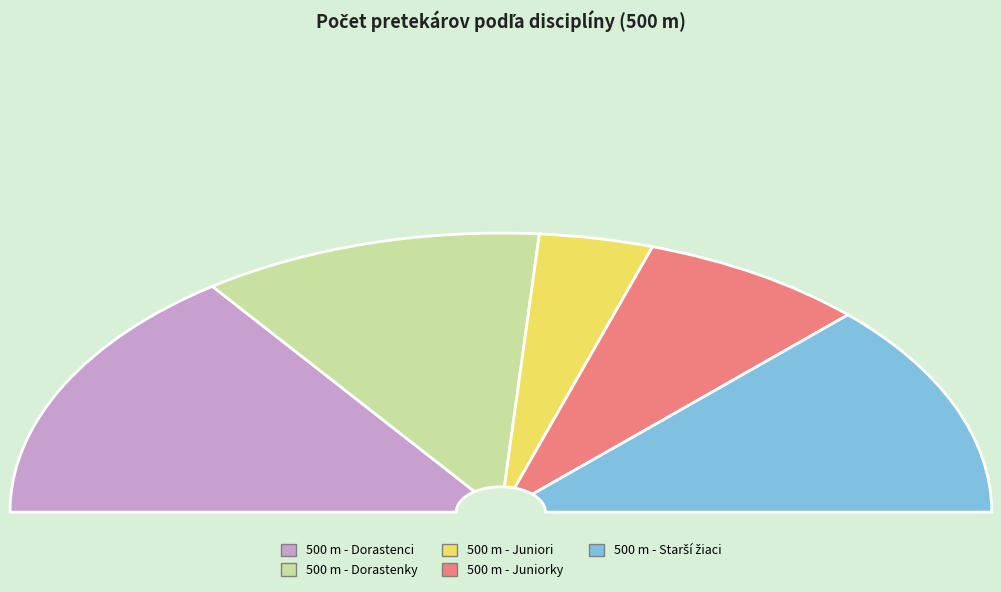

What is the largest slice in the pie chart?

500 m - Dorastenci